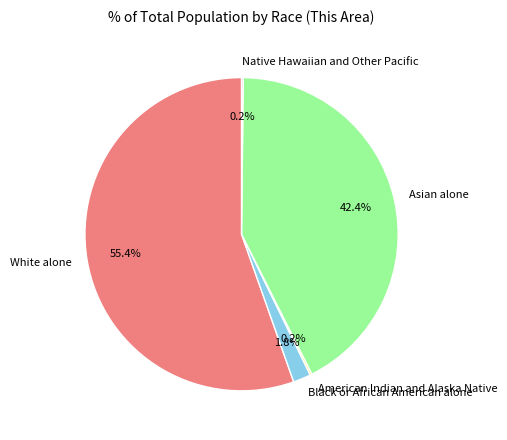

What is the majority slice?

White alone